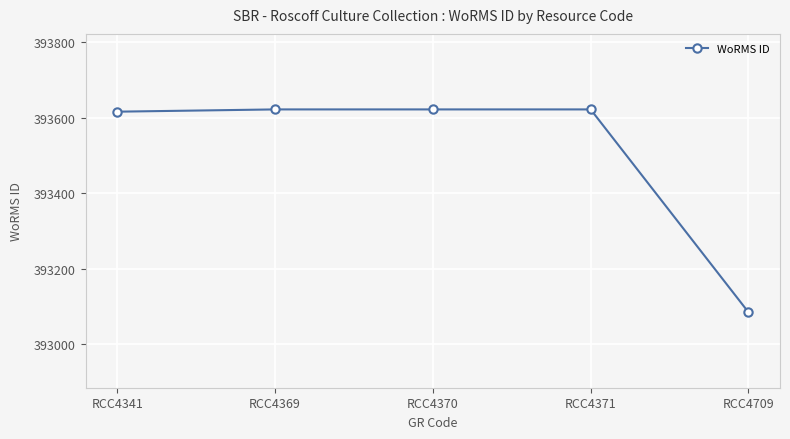

True or false: there are more than 2 points higher than both neighbors.

False